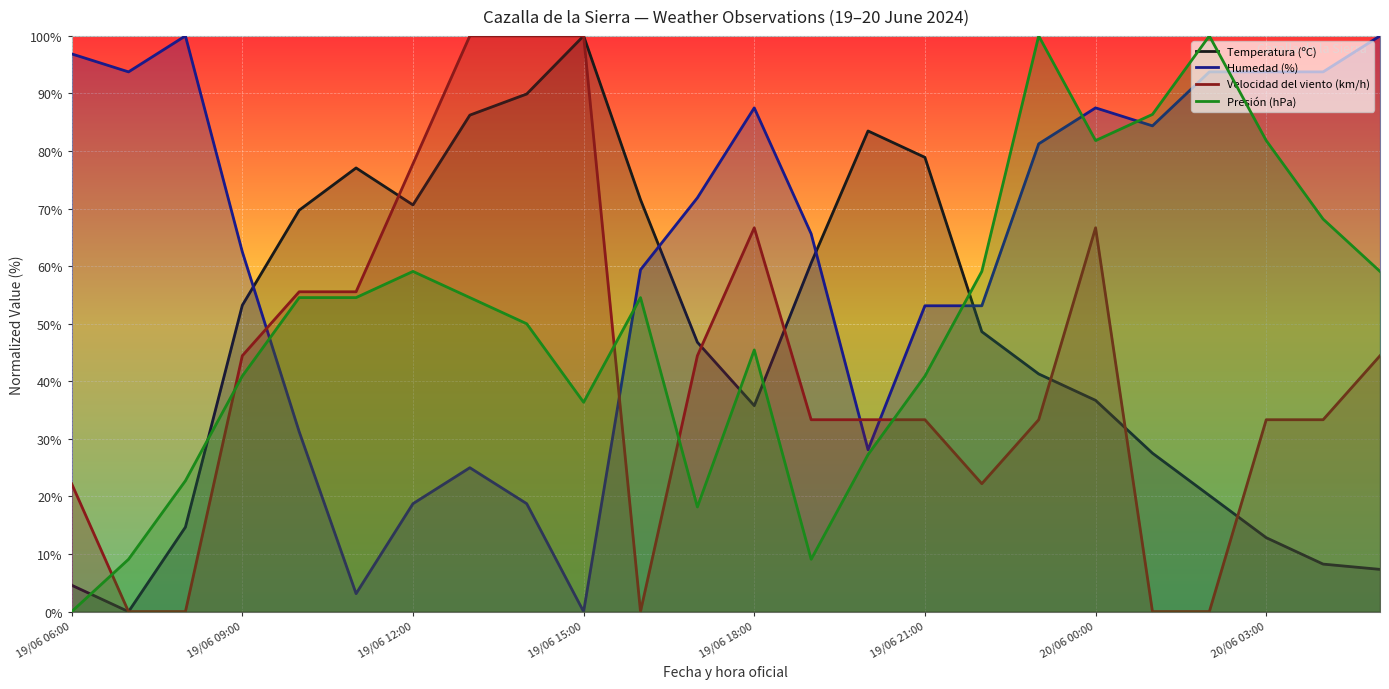

At which label does Temperatura (ºC) first exceed 48?

19/06 09:00